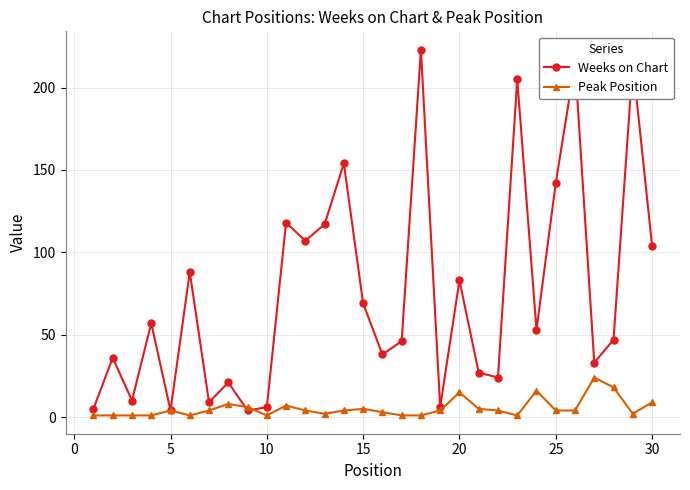

Rank the series by their average value, from lowest to highest.

Peak Position, Weeks on Chart